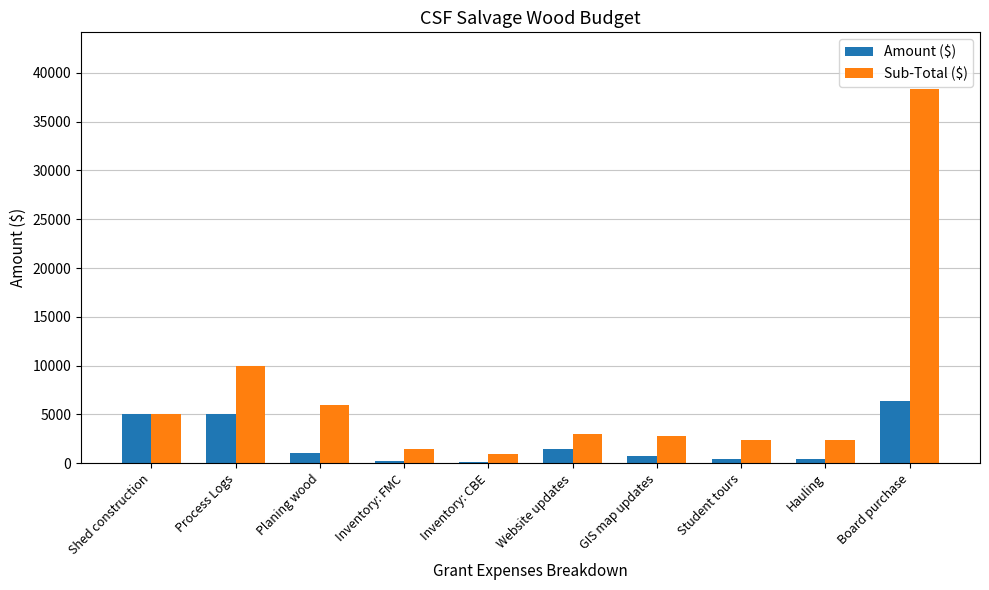

At which label is Sub-Total ($) closest to 19650?

Process Logs